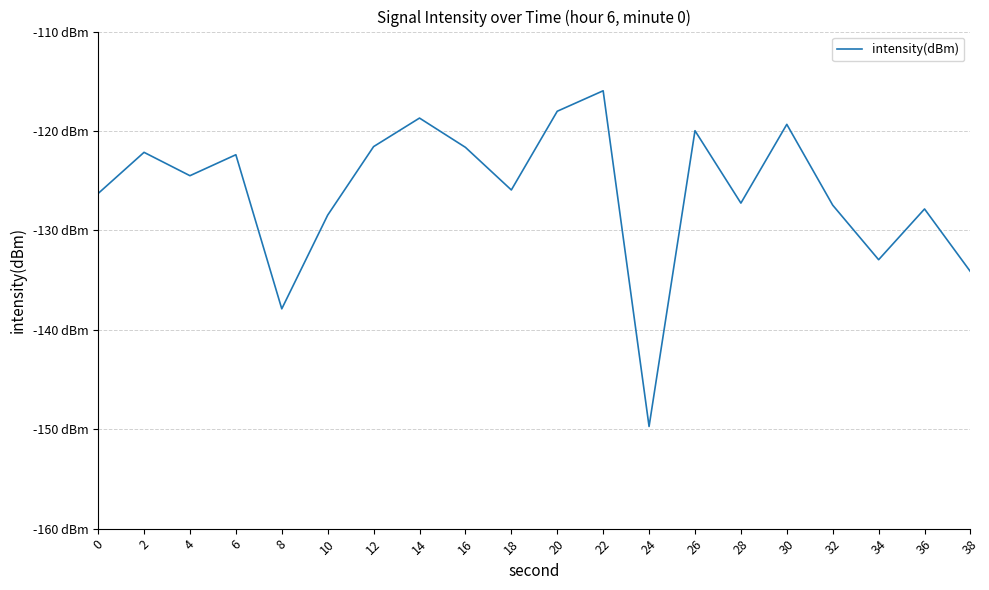

Does the chart have visible grid lines?

Yes